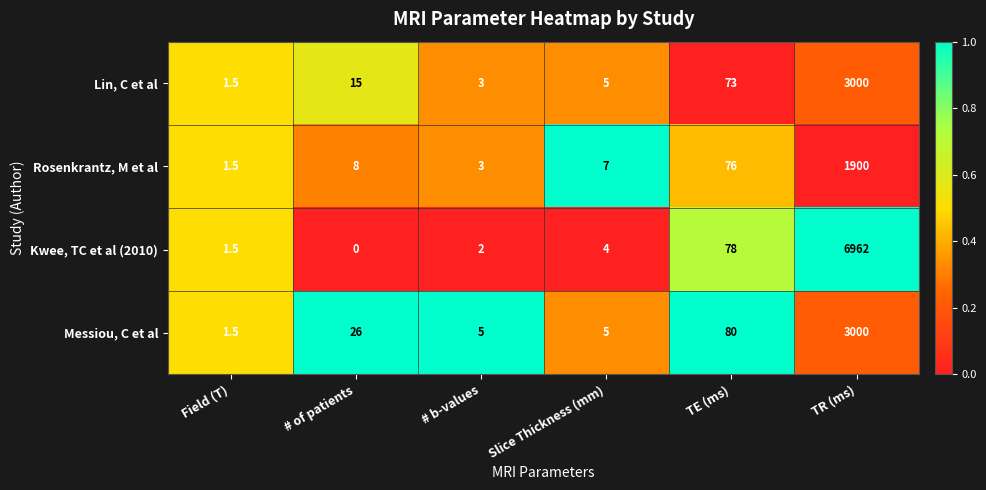

Which series has the largest total across all categories?

Kwee, TC et al (2010)